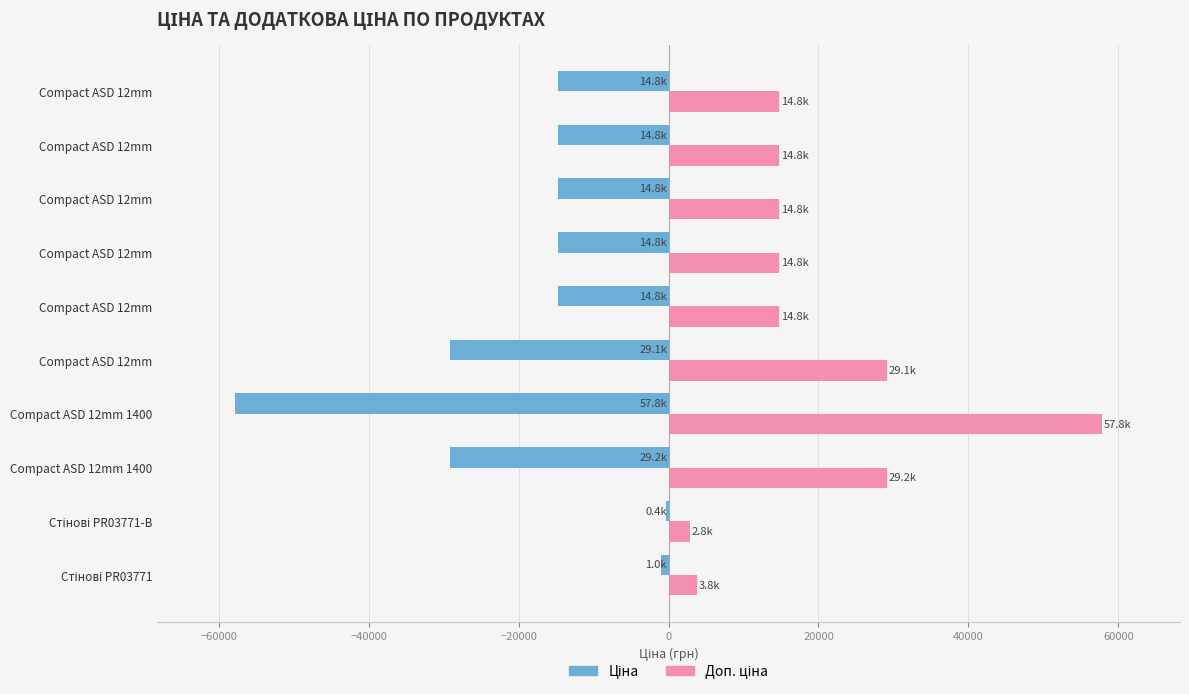

How many data points does each series have?

10